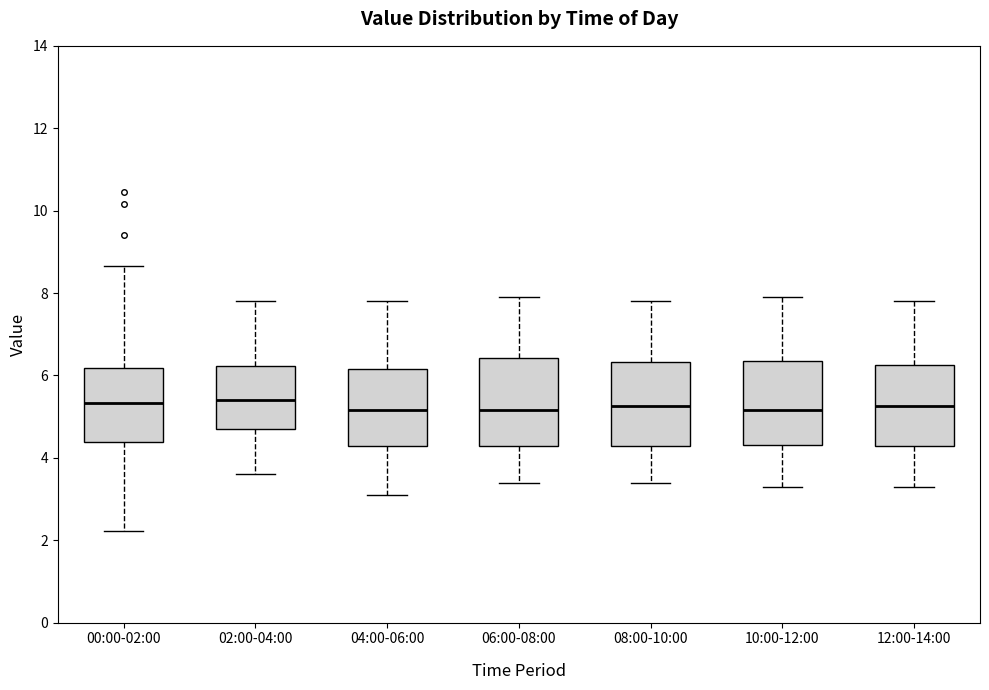

Reading left to right, transcribe this box plot: for each box, give where its median line is, the range the box spans, and where its two whiskers end, as read against the y-axis. The values are not printed on the chart, so give them approximately, as read against the axis.

00:00-02:00: median 5.4, box 4.4 to 6.2, whiskers 2.2 to 8.6
02:00-04:00: median 5.4, box 4.8 to 6.2, whiskers 3.6 to 7.8
04:00-06:00: median 5.2, box 4.2 to 6.2, whiskers 3.2 to 7.8
06:00-08:00: median 5.2, box 4.2 to 6.4, whiskers 3.4 to 8.0
08:00-10:00: median 5.2, box 4.2 to 6.4, whiskers 3.4 to 7.8
10:00-12:00: median 5.2, box 4.4 to 6.4, whiskers 3.4 to 8.0
12:00-14:00: median 5.2, box 4.2 to 6.2, whiskers 3.4 to 7.8